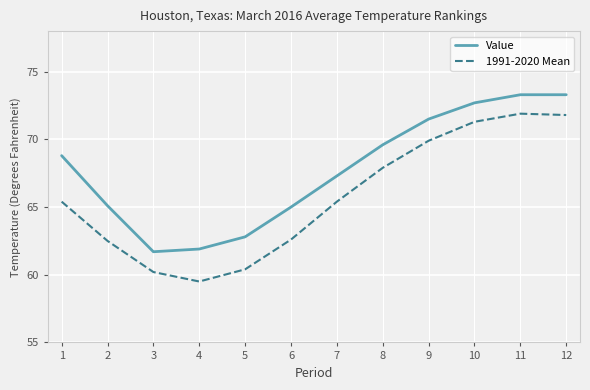

What is the maximum value for Value?

73.3